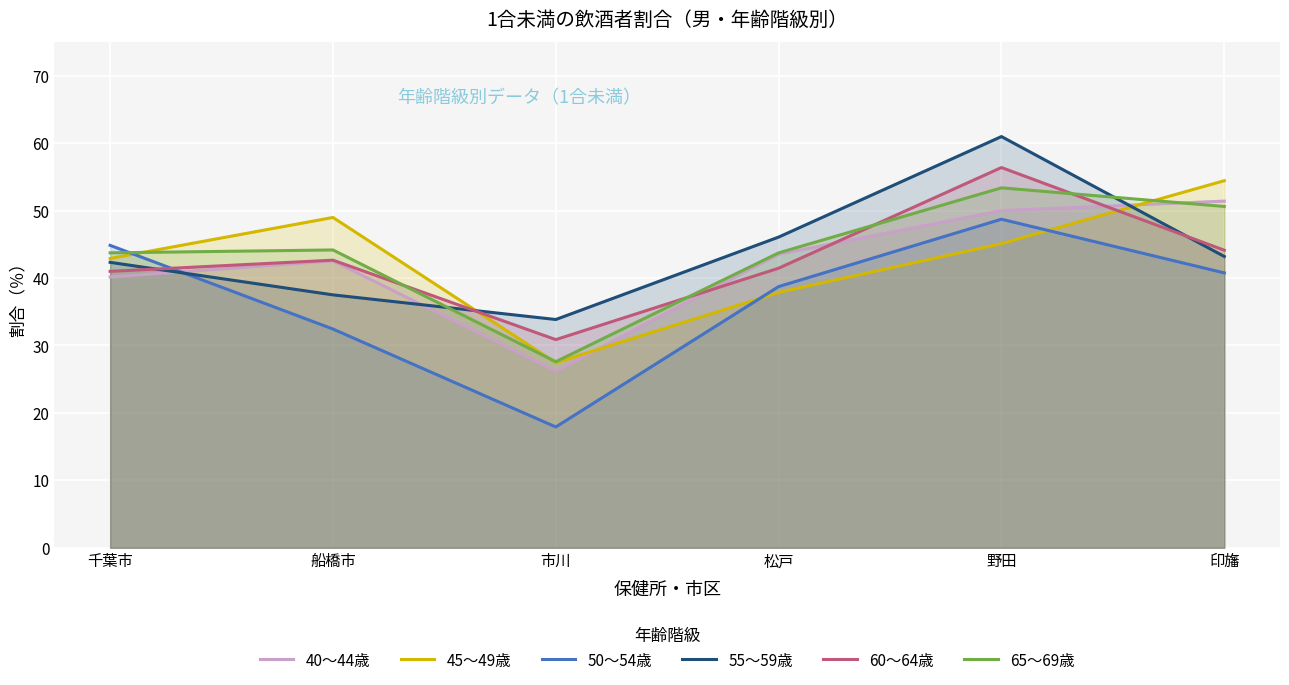

The value of 40～44歳 at 船橋市 is 70.0. True or false?

False